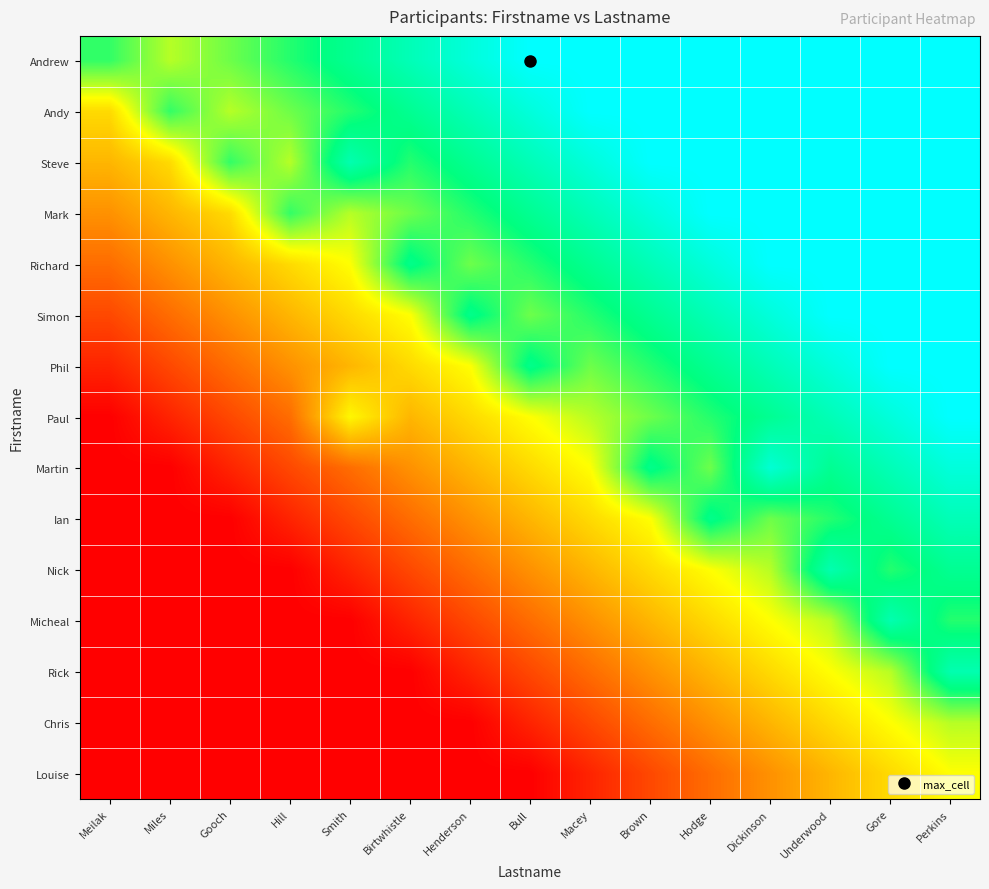

How many distinct data groups are displayed?

15